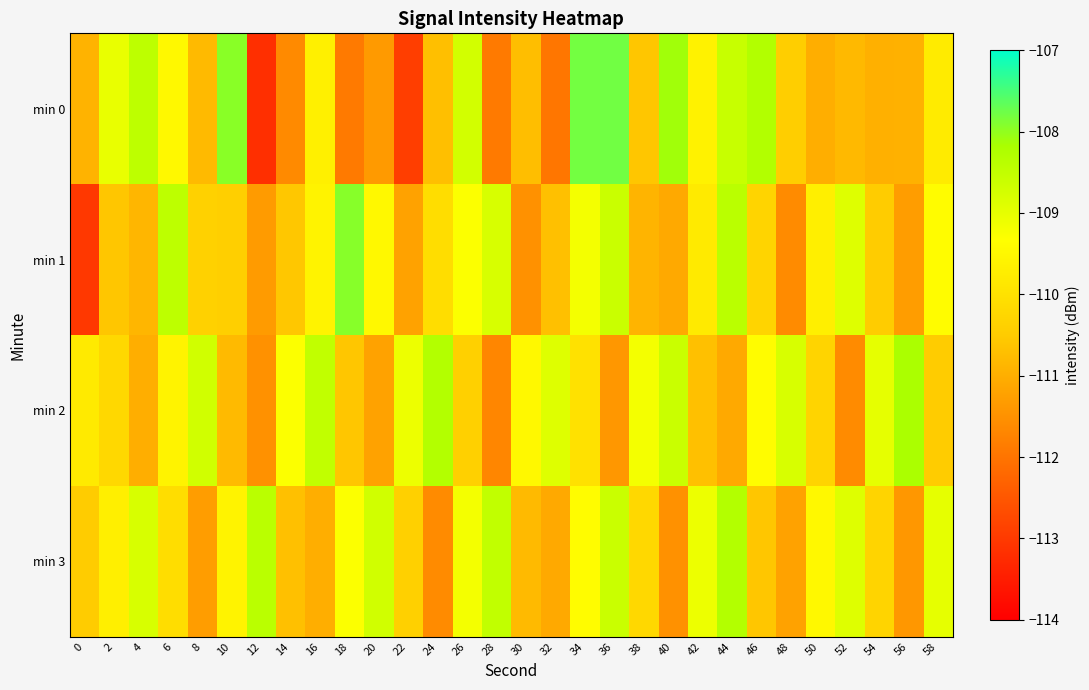

Which has a higher value, 26 or 40?

40